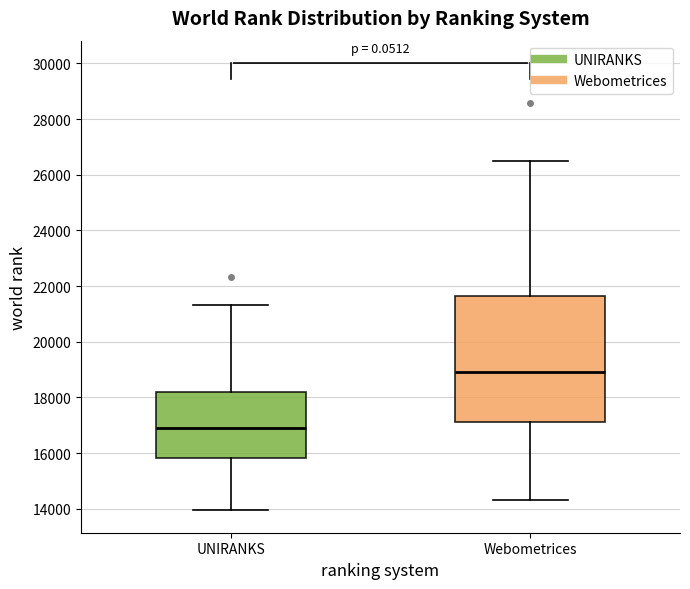

Which box has the lowest median line?

UNIRANKS